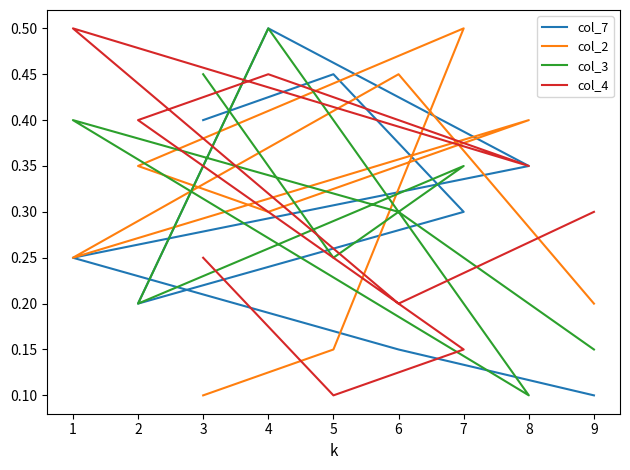

At how many categories does at least one series exceed 0?

9